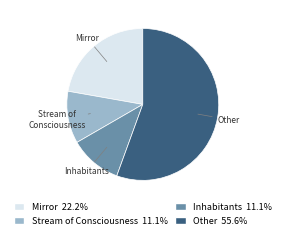

How many slices are in this pie chart?

4